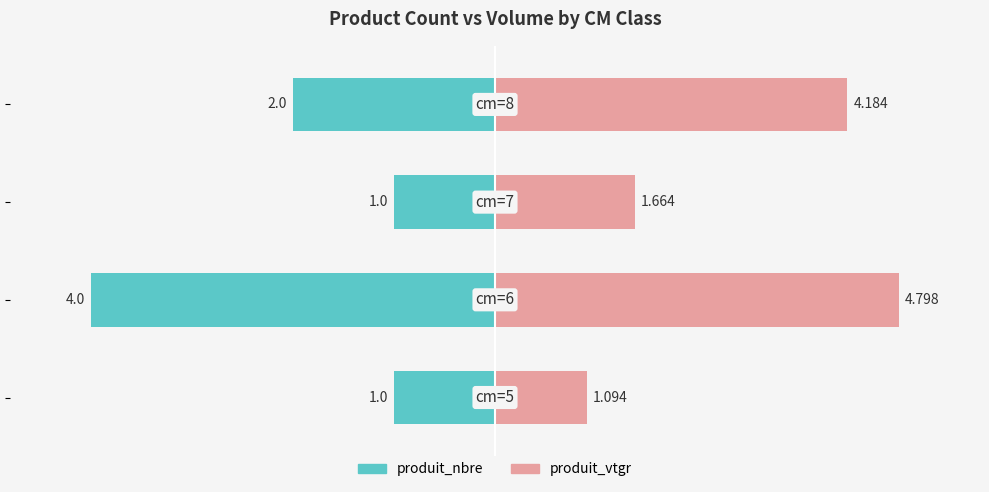

Which series has the largest total across all categories?

produit_vtgr